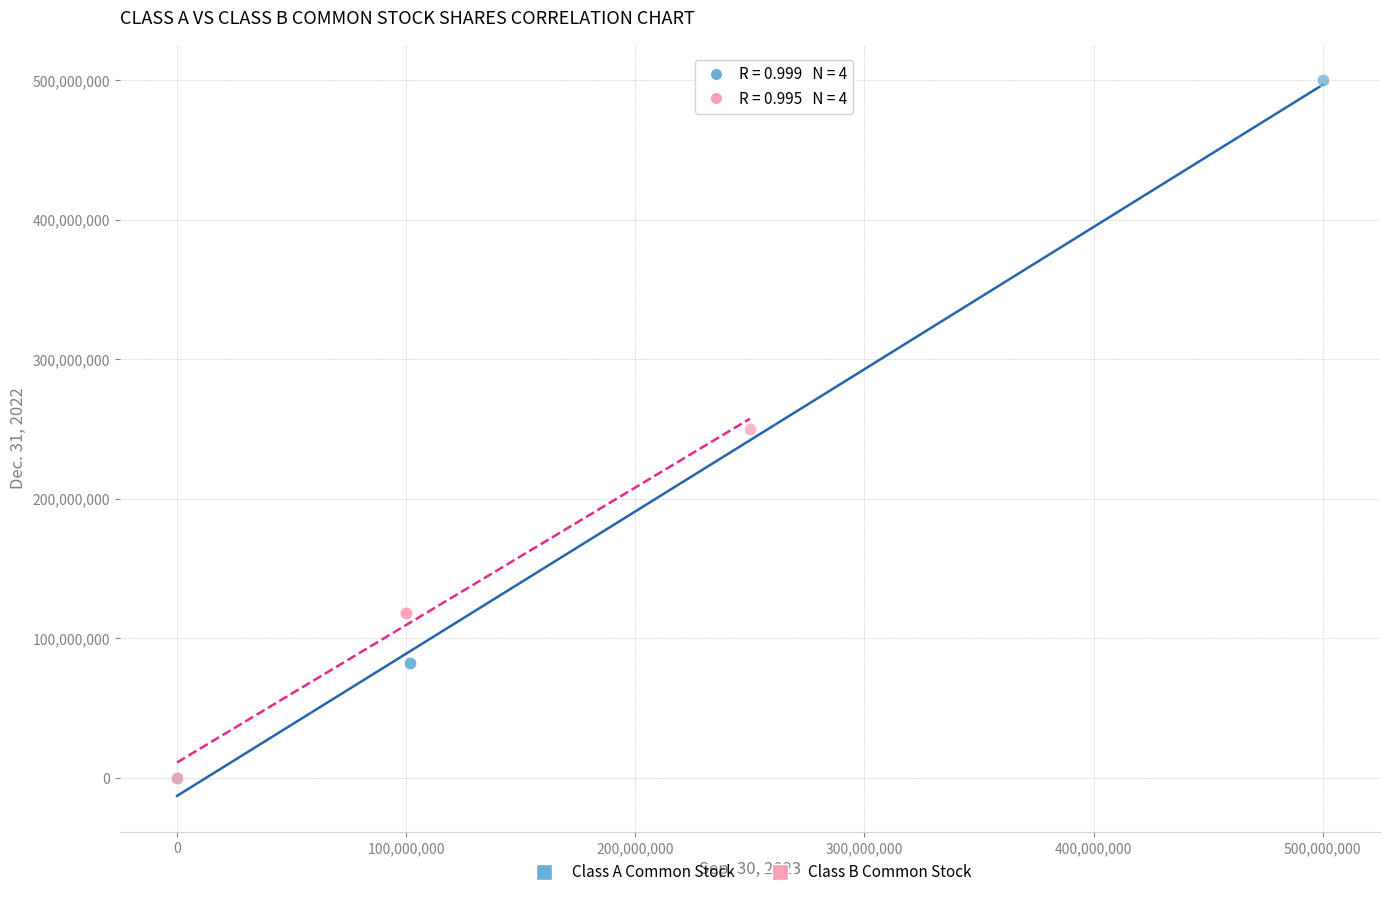

Which series reaches the maximum Y coordinate?

Class A Common Stock